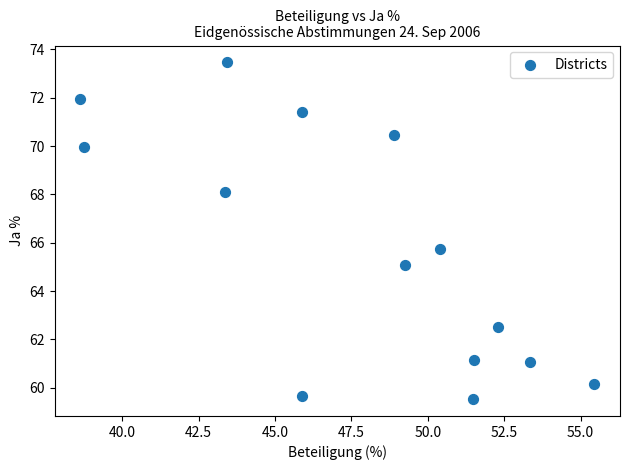

What Y value in the scatter plot is closest to 66?

65.8